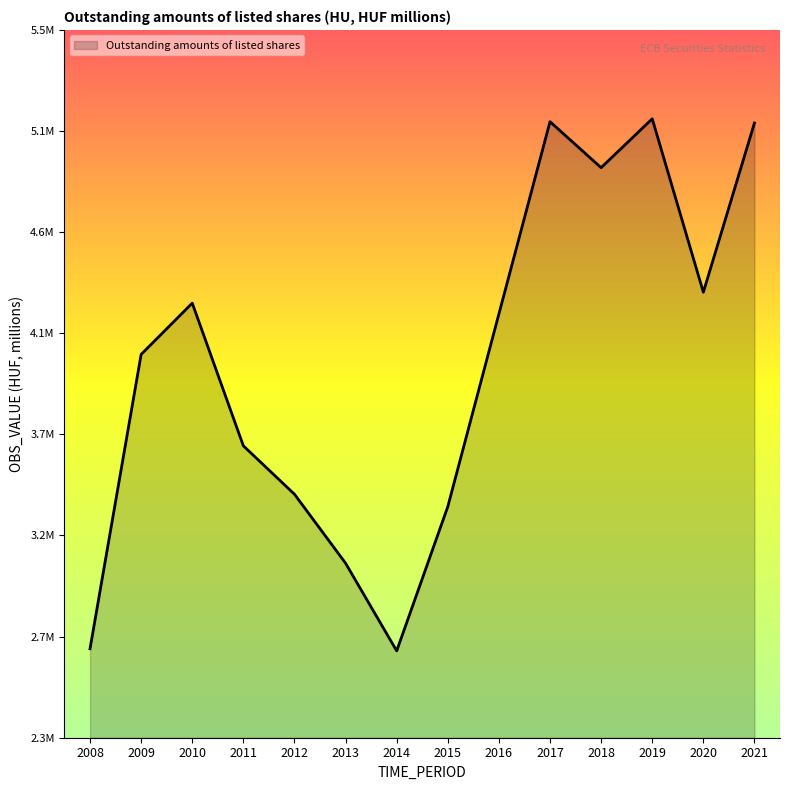

Is this an area chart (filled region under the line)?

Yes